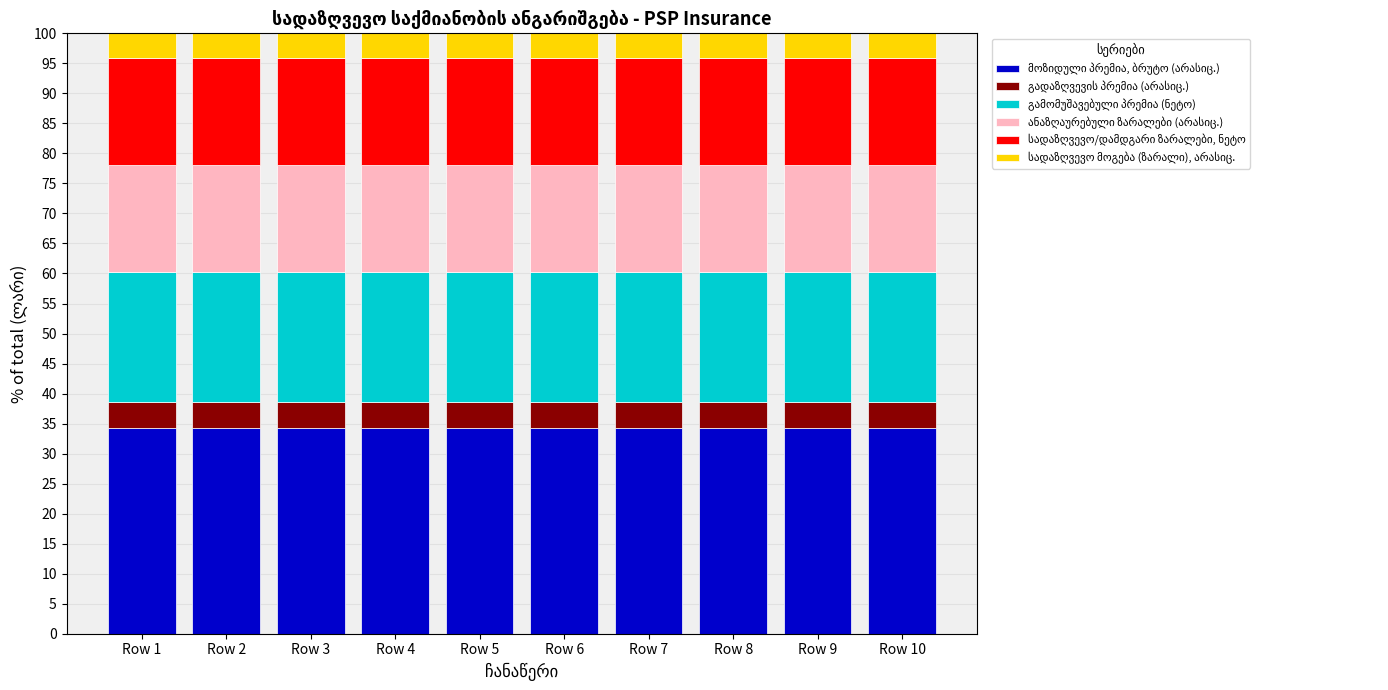

List the labels in order of სადაზღვევო მოგება (ზარალი), არასიც. value, smallest first.

Row 1, Row 2, Row 3, Row 4, Row 5, Row 6, Row 7, Row 8, Row 9, Row 10